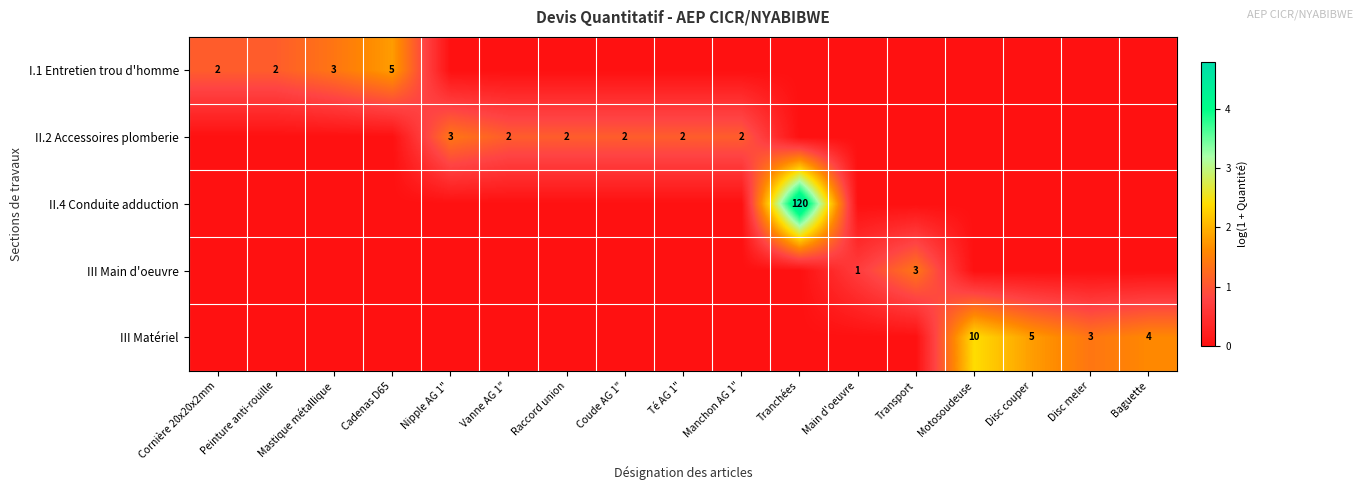

What is the difference between the highest and lowest values at Motosoudeuse?

2.4